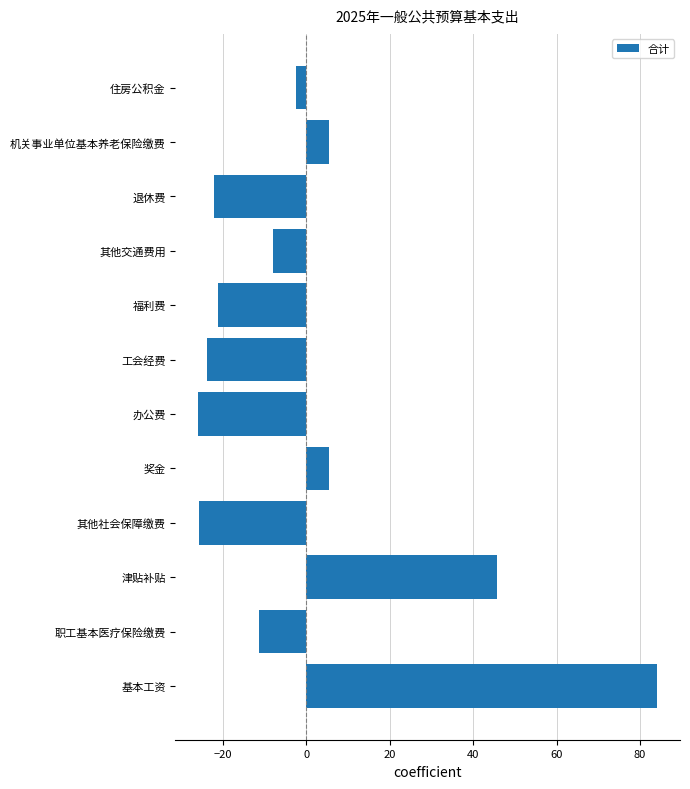

Are the bars horizontal?

Yes